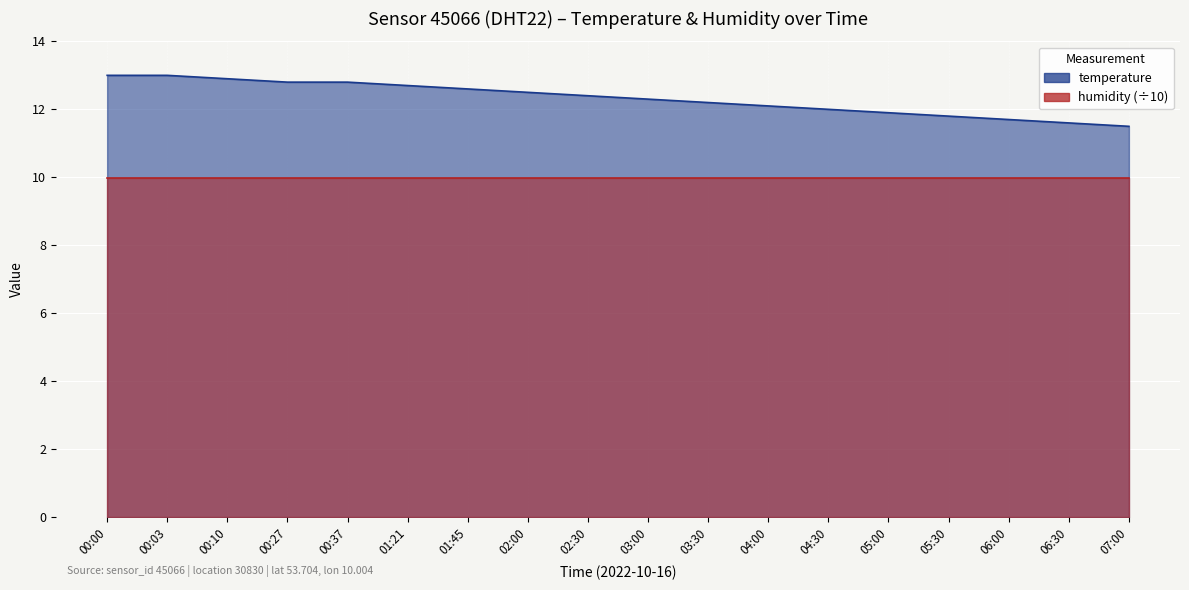

How many values exceed 12?

12